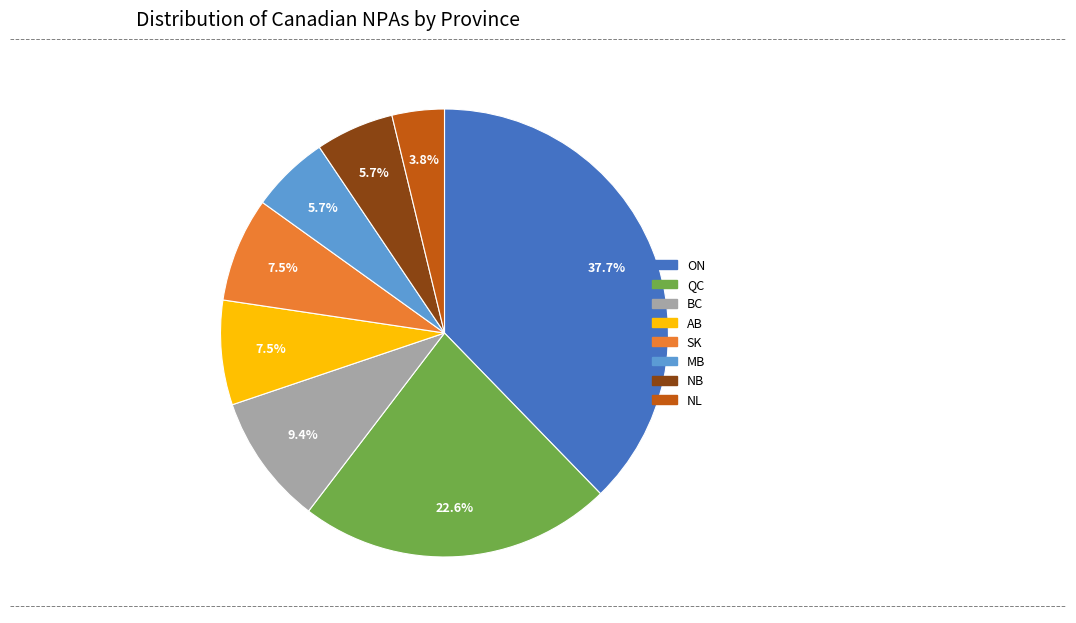

To the nearest percent, what is the difference between the NB and NL slice percentages?

2%